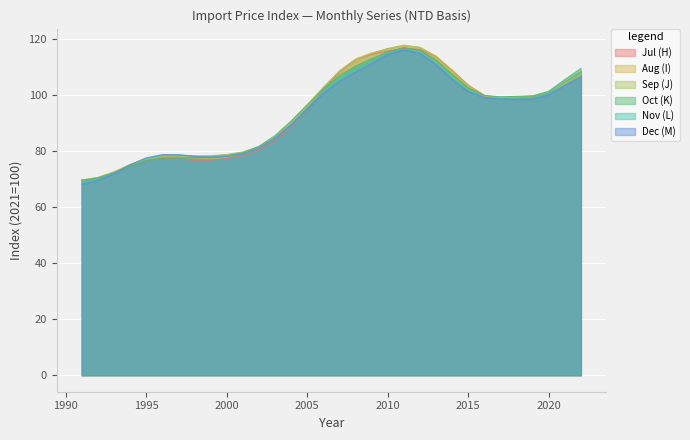

In Sep (J), how many points are lower than both neighbors (excluding endpoints)?

1